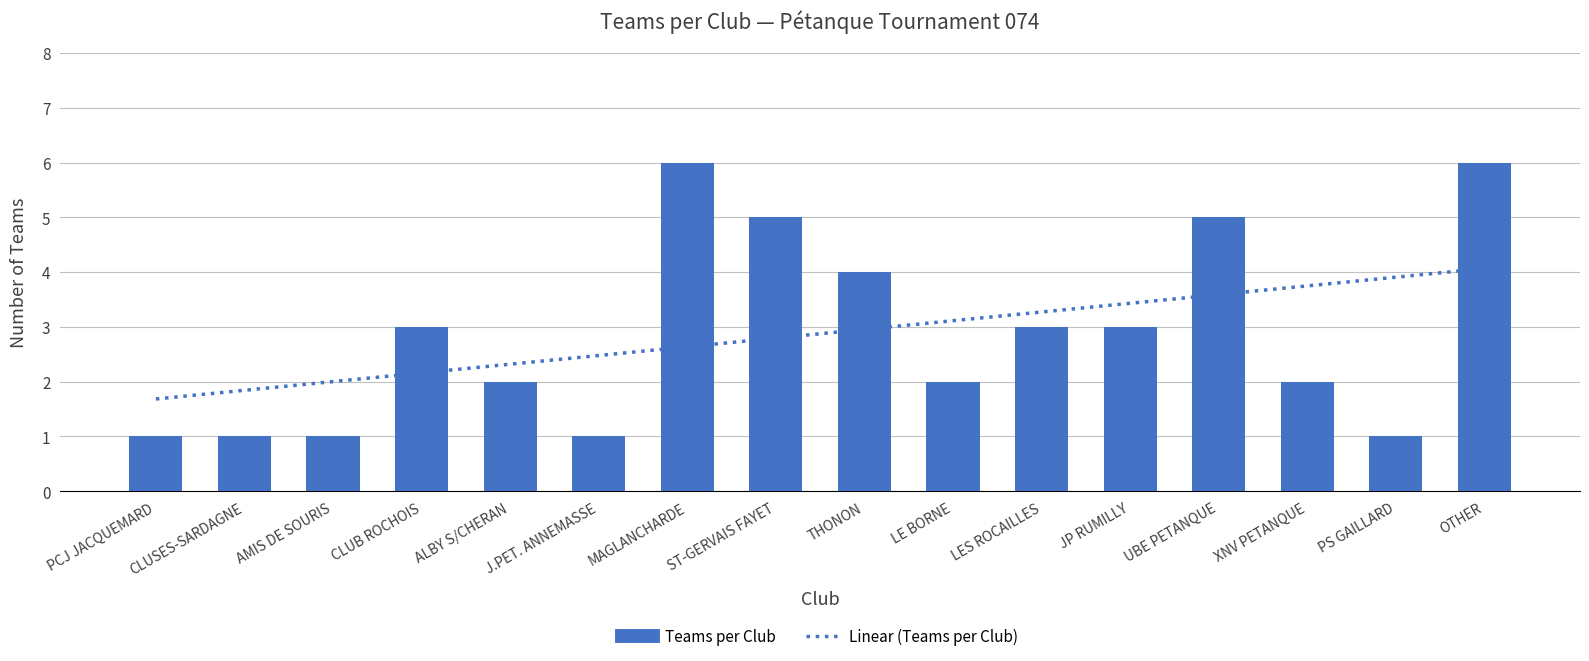

Rank the categories by Teams per Club value from lowest to highest.

PCJ JACQUEMARD, CLUSES-SARDAGNE, AMIS DE SOURIS, J.PET. ANNEMASSE, PS GAILLARD, ALBY S/CHERAN, LE BORNE, XNV PETANQUE, CLUB ROCHOIS, LES ROCAILLES, JP RUMILLY, THONON, ST-GERVAIS FAYET, UBE PETANQUE, MAGLANCHARDE, OTHER